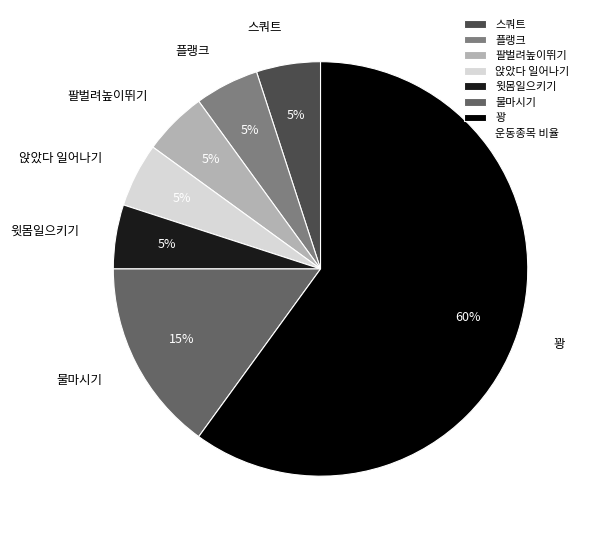

How many slices are in this pie chart?

7